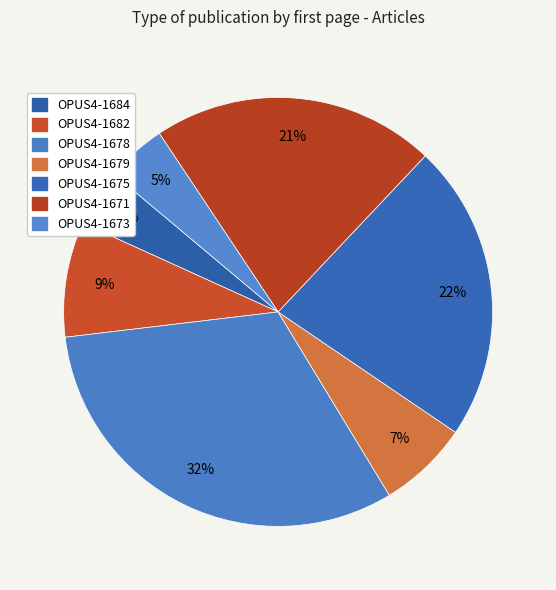

Is OPUS4-1671 the majority of the pie?

No